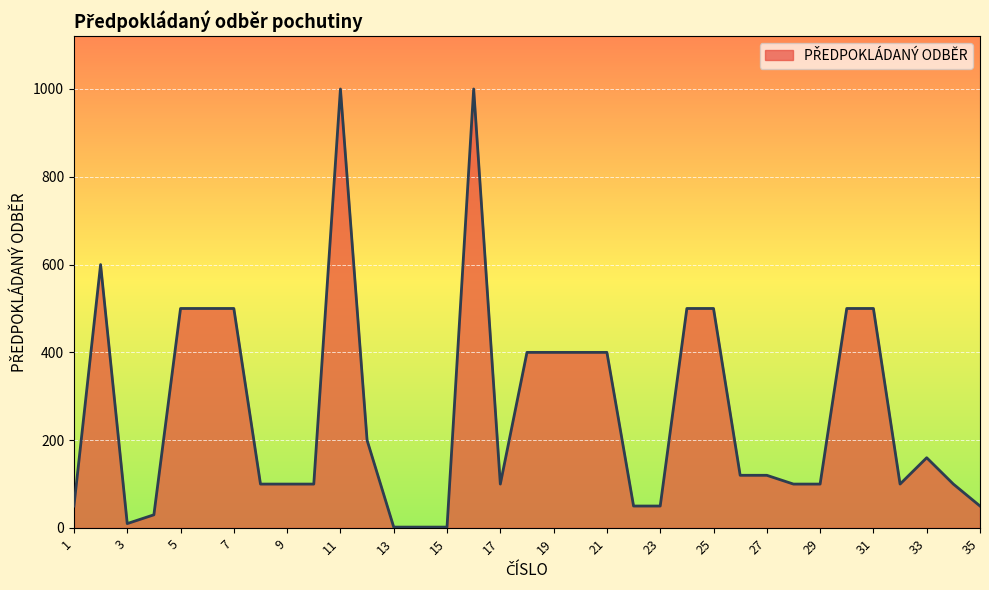

What is the greatest value displayed?

1000